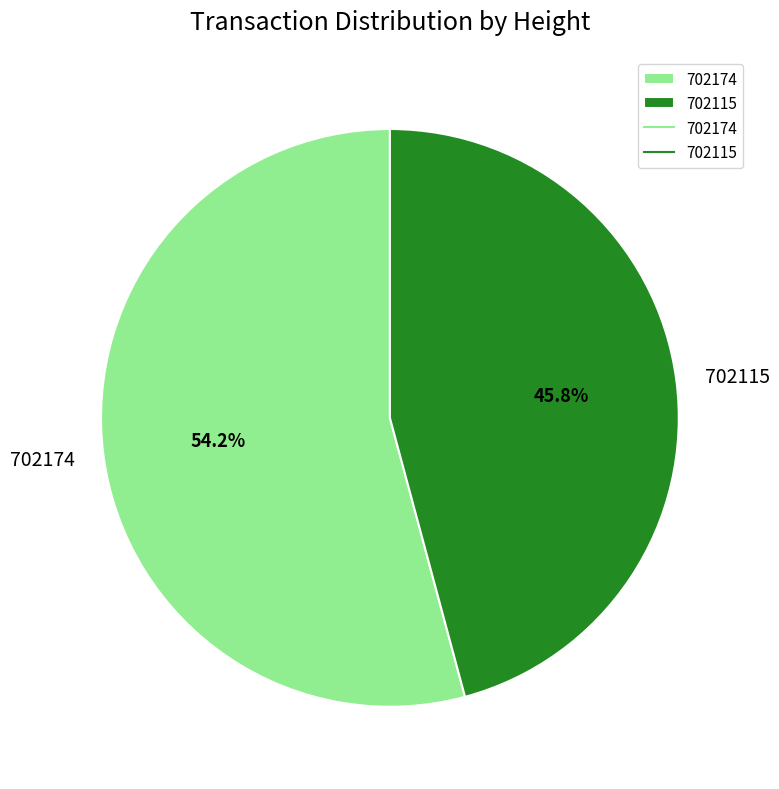

Which slice is the smallest?

702115